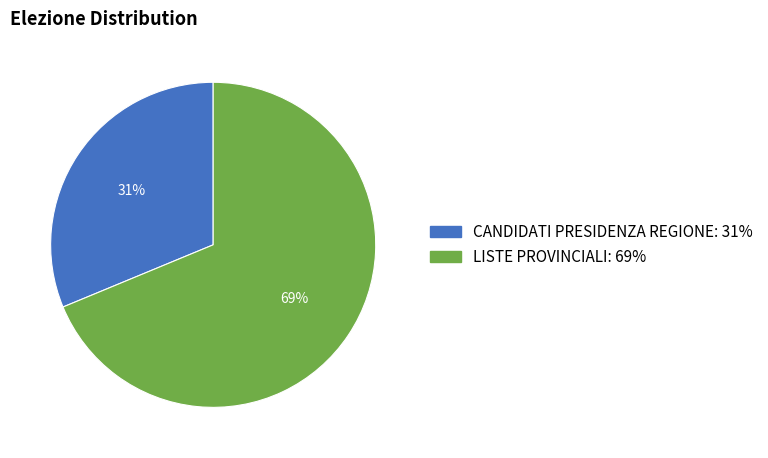

What percentage is the CANDIDATI PRESIDENZA REGIONE slice, to the nearest percent?

31%